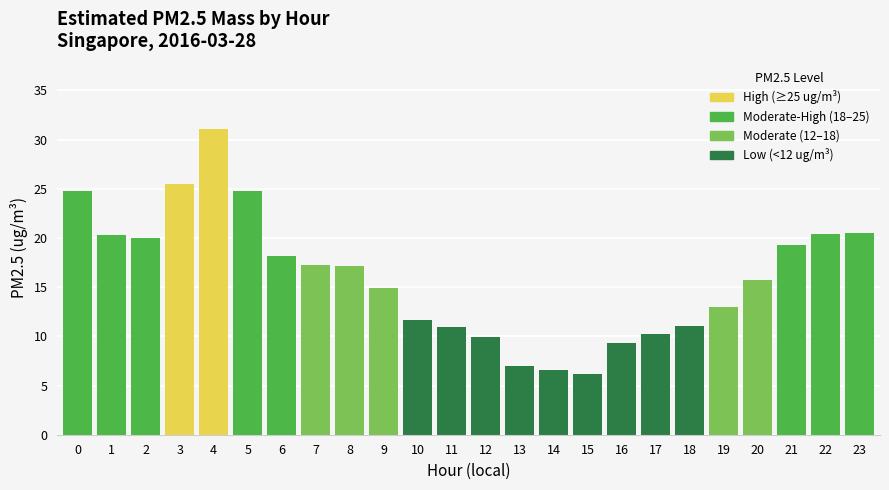

The chart shows a value of 9.9 at 12. True or false?

True